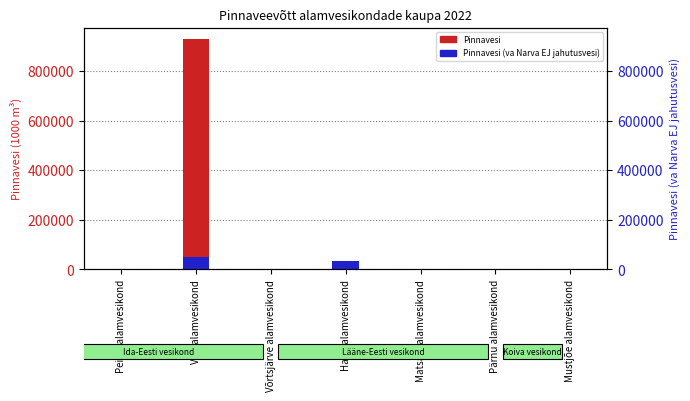

Which series has the widest spread of values?

Pinnavesi